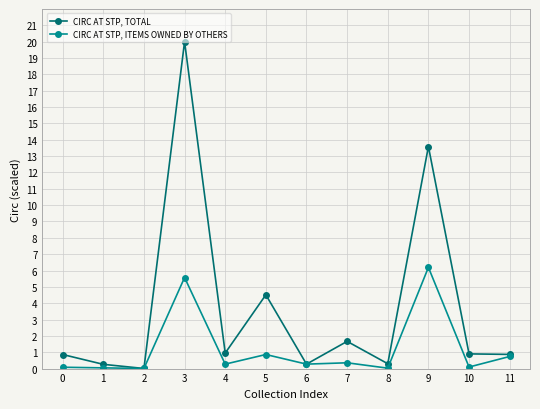

What is the difference between the maximum and second lowest values in the CIRC AT STP, TOTAL series?

19.7